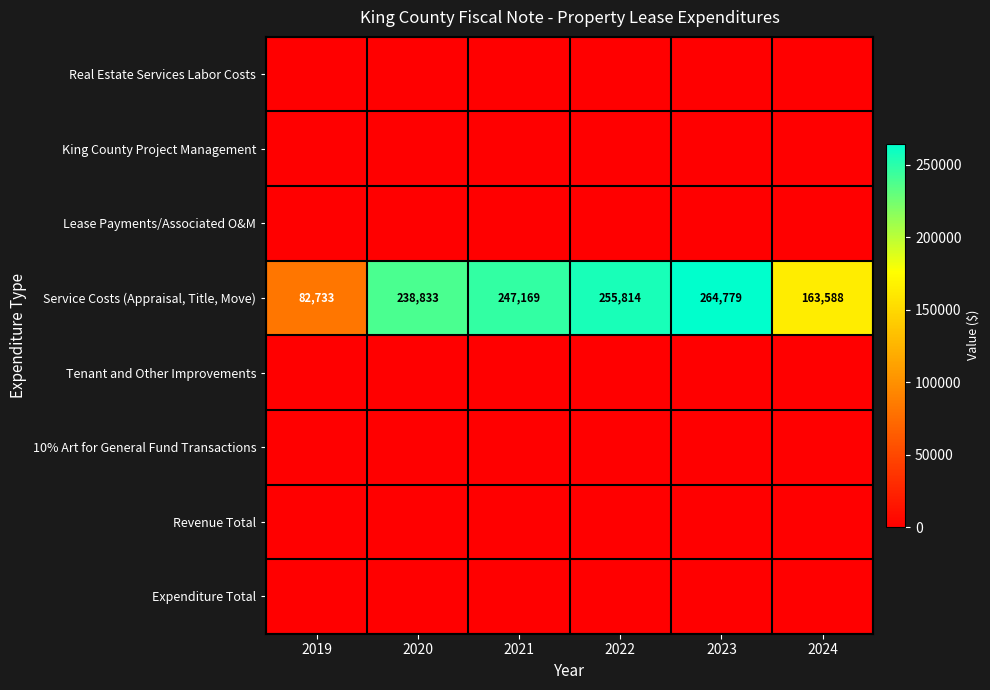

At how many categories does at least one series exceed 250383?

2